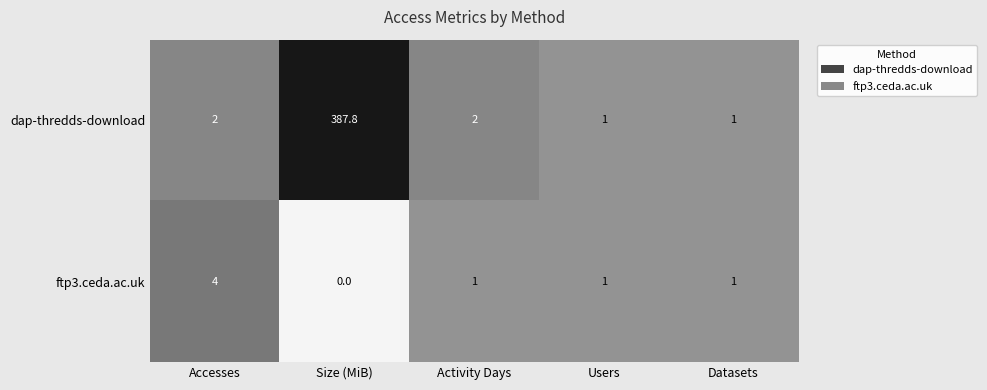

The value of dap-thredds-download at Users is 1.0. True or false?

True